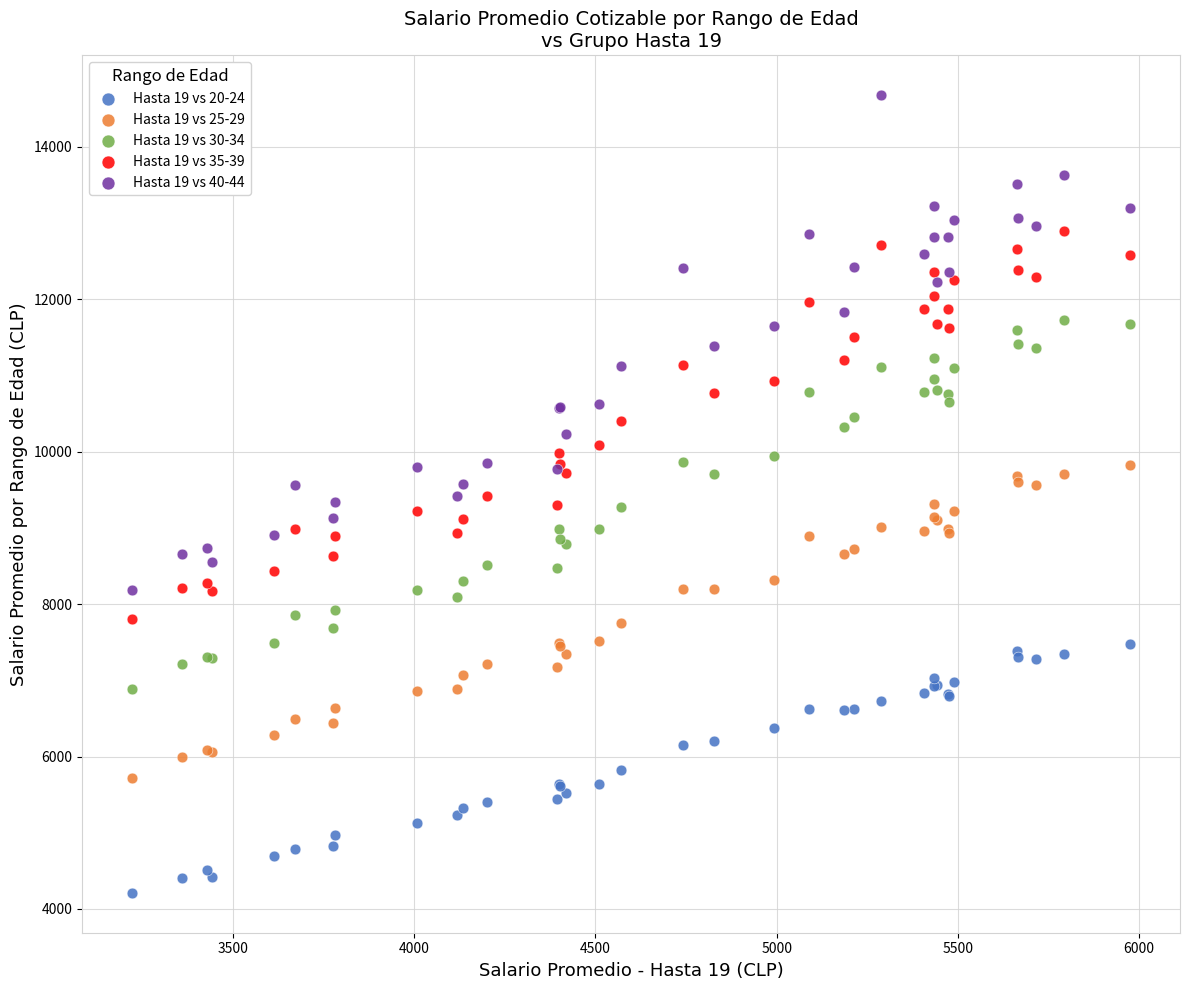

Which series has the widest spread of Y values?

Hasta 19 vs 40-44